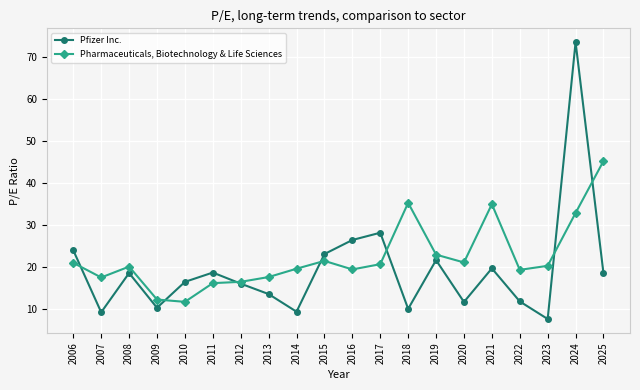

How many times do Pfizer Inc. and Pharmaceuticals, Biotechnology & Life Sciences cross each other?

7